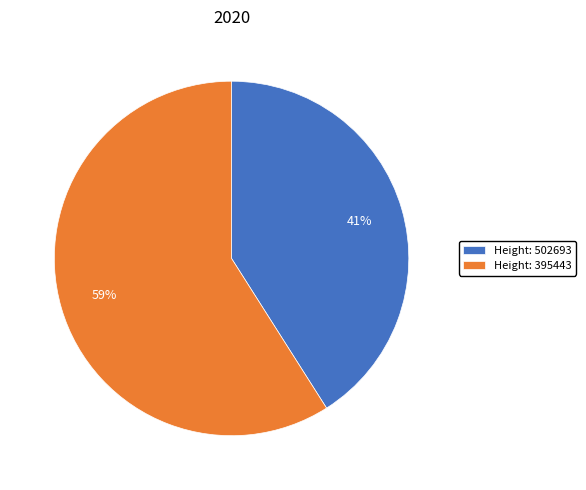

The Height: 395443 slice represents 74% of the pie. True or false?

False